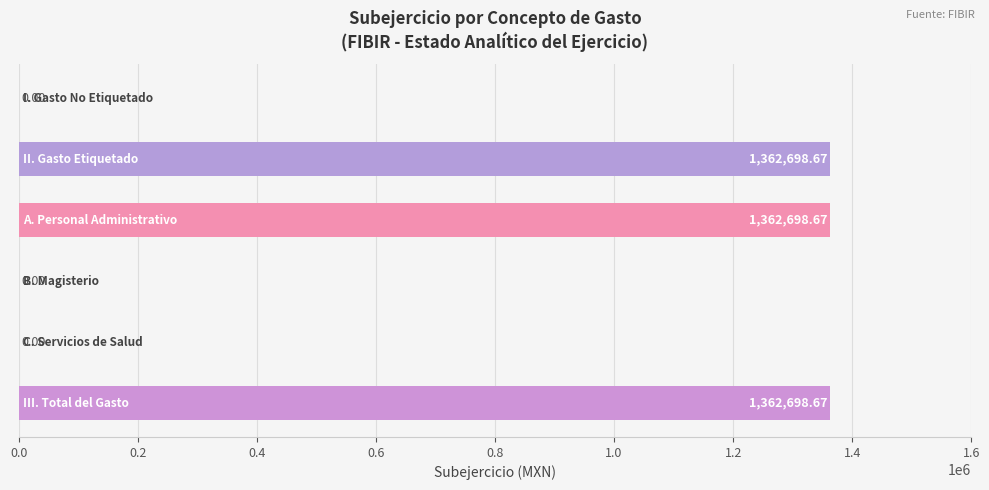

What is the sum of all values?

4088096.0